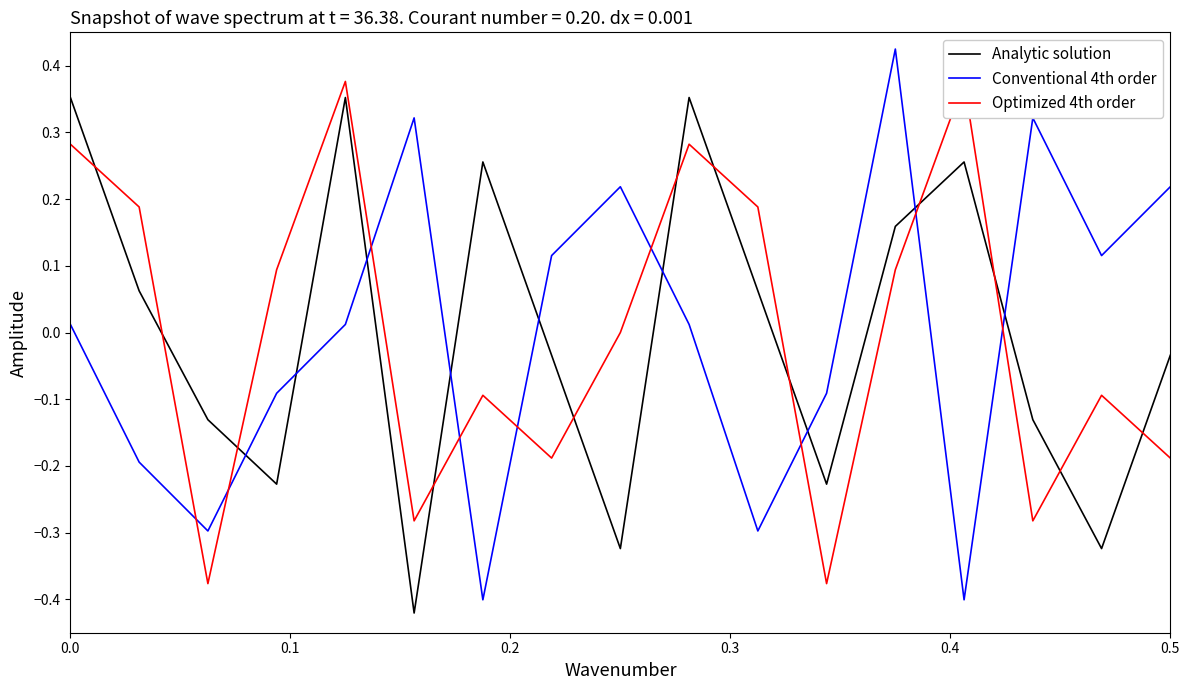

How many times do Conventional 4th order and Analytic solution cross each other?

9